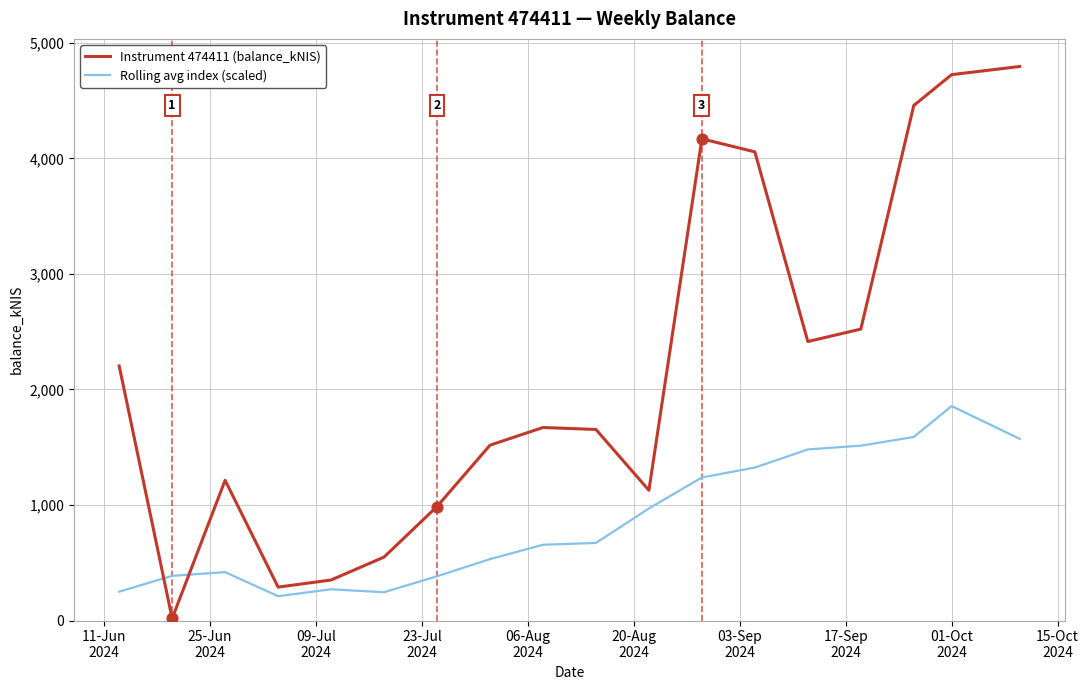

Which series has the largest total across all categories?

Instrument 474411 (balance_kNIS)